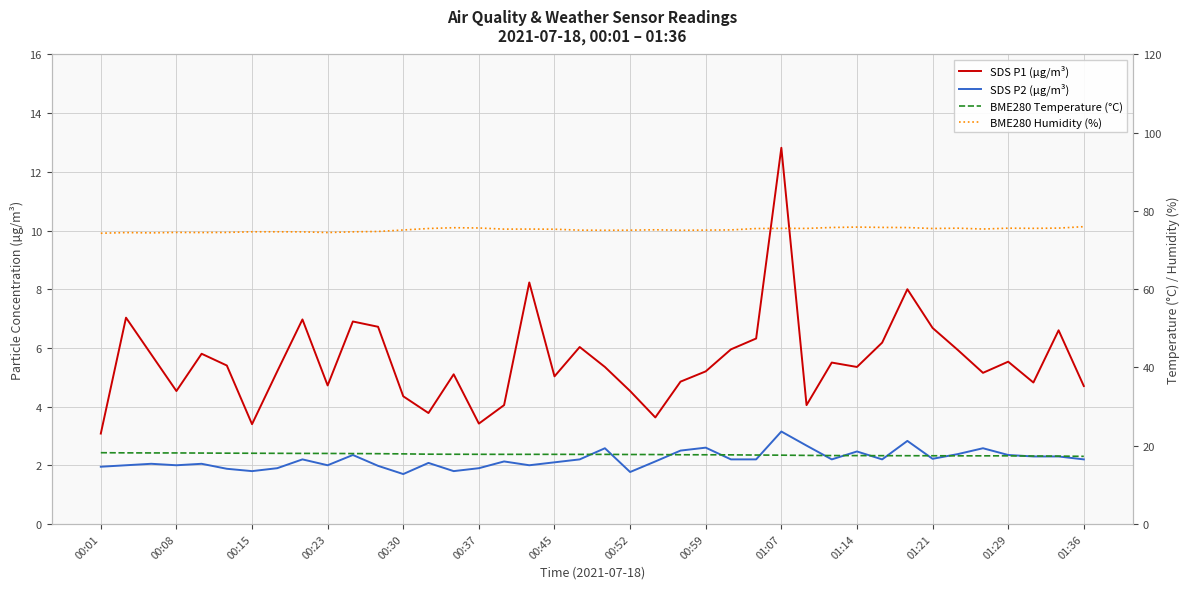

How many lines are shown in the chart?

4